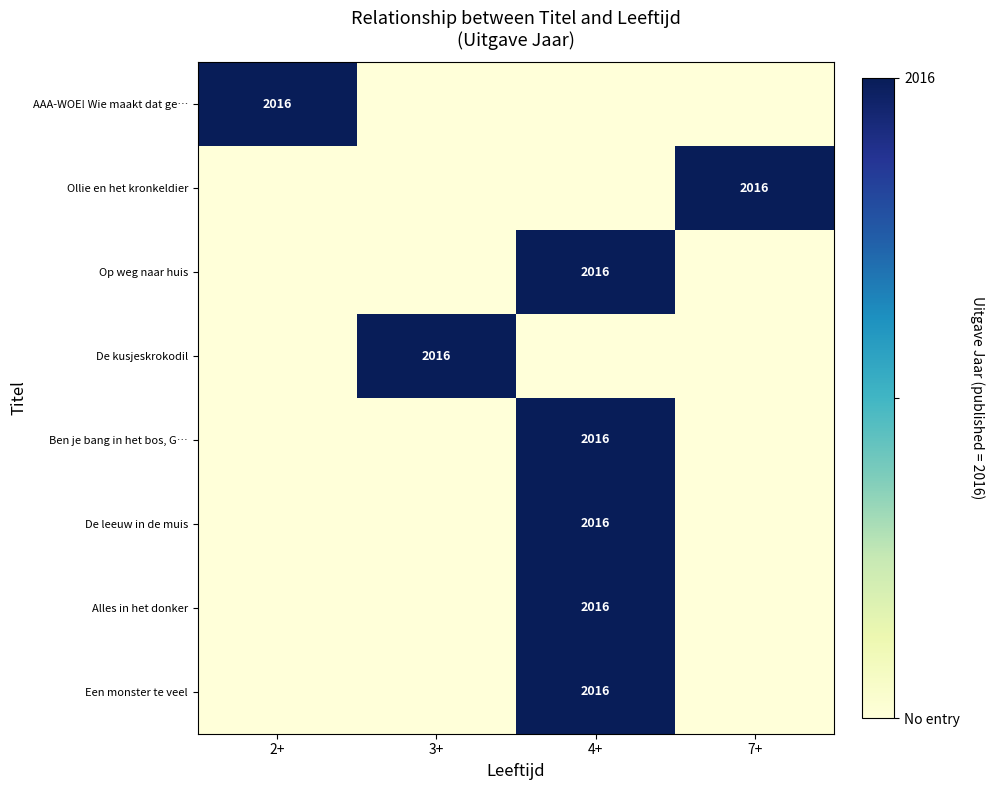

True or false: Alles in het donker has a value of 1314 at 4+.

False